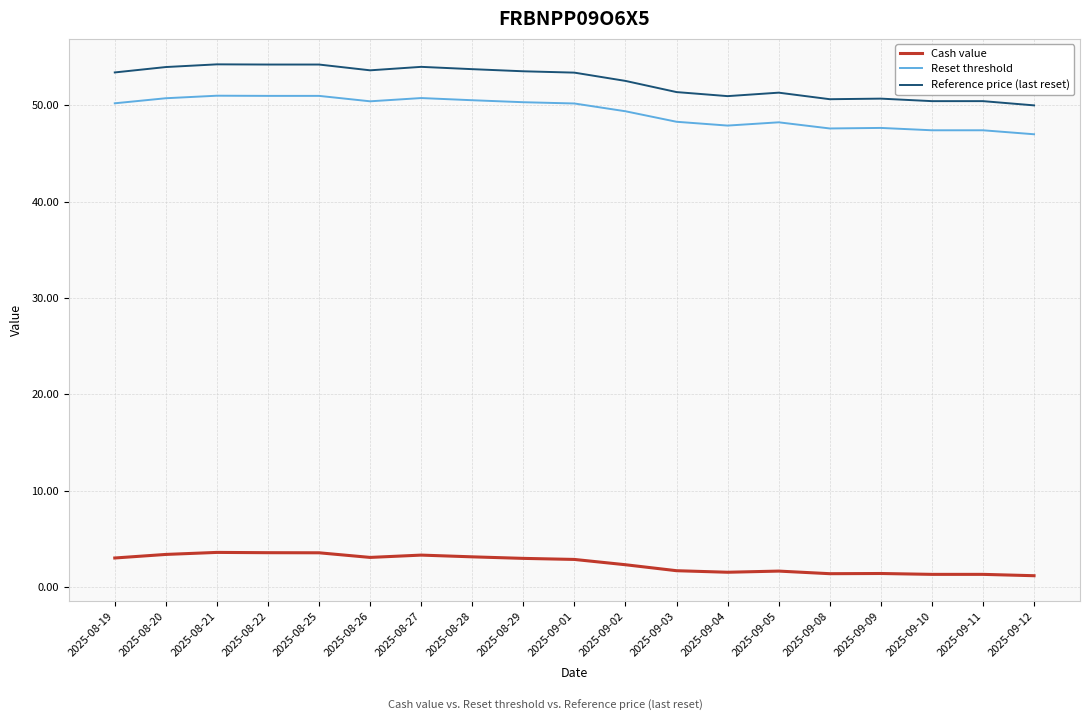

Is it true that Reference price (last reset) equals 50.4 at 2025-09-10?

True